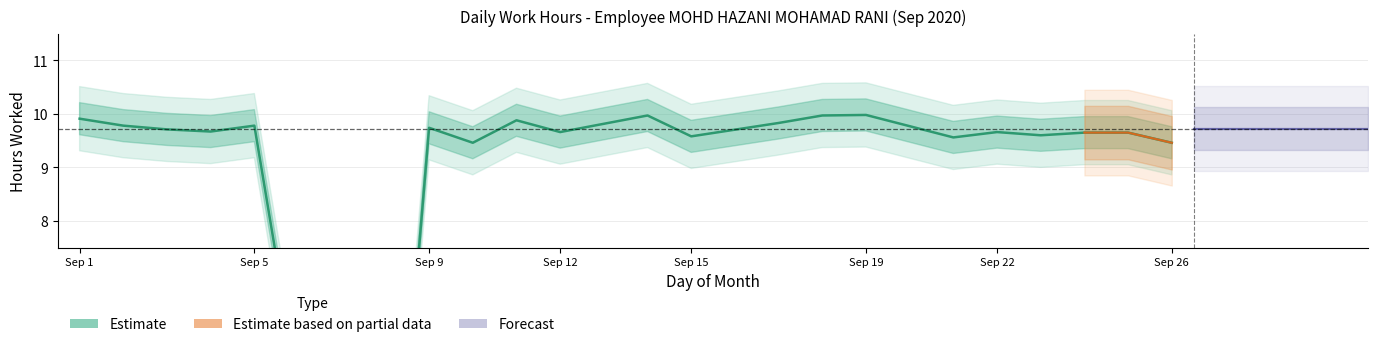

Rank the categories by value from highest to lowest.

19, 14, 18, 1, 11, 17, 2, 5, 9, 3, 4, 12, 22, 24, 25, 23, 15, 21, 10, 26, 7, 8